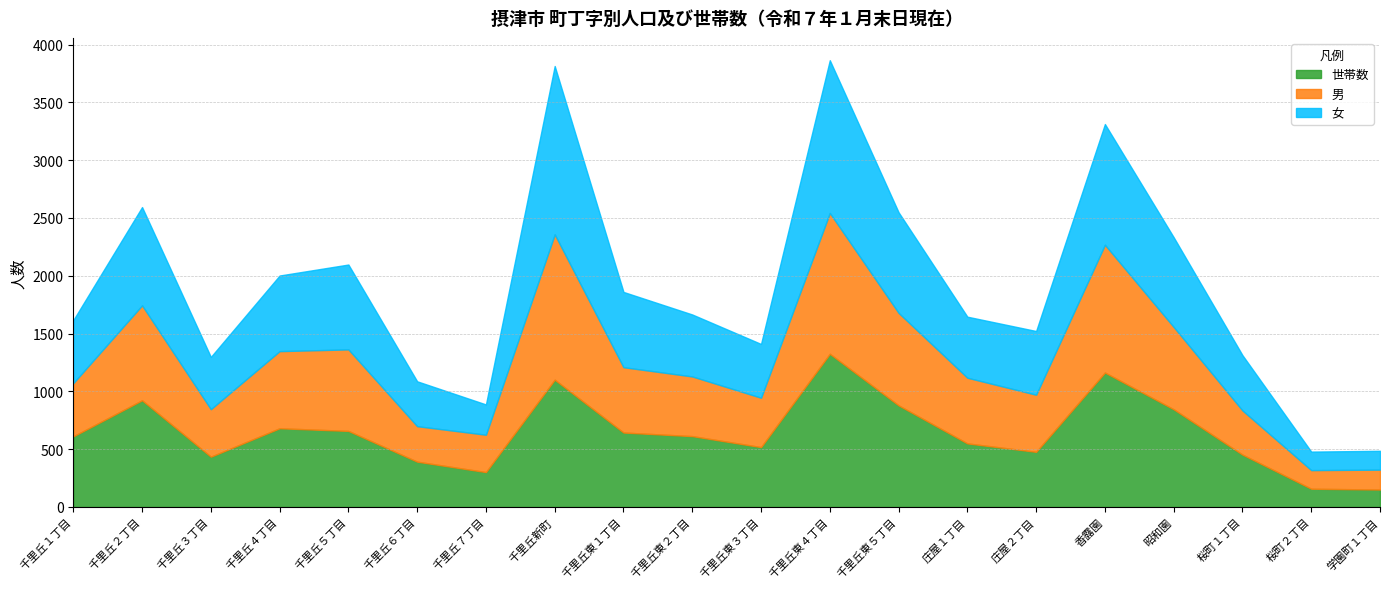

True or false: 女 has more than 1 interior local peaks.

True